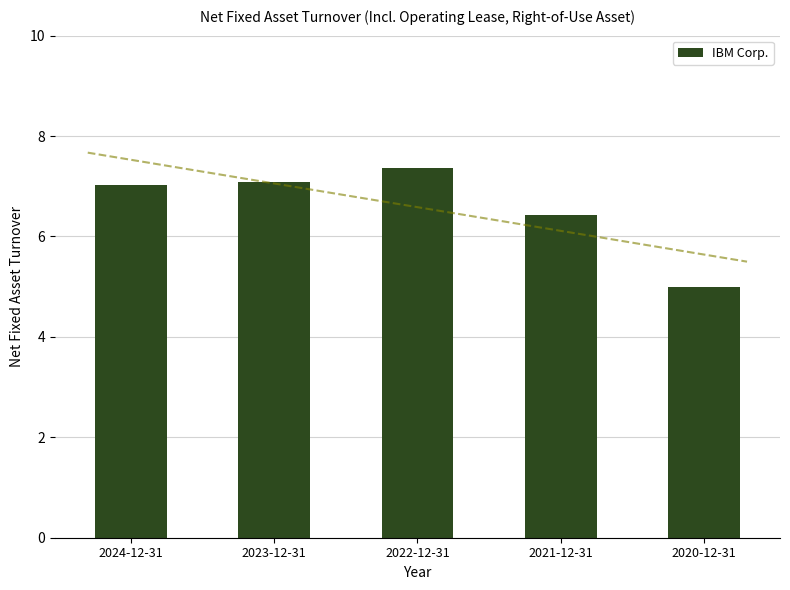

Where is the data nearest to the value 6?

2021-12-31